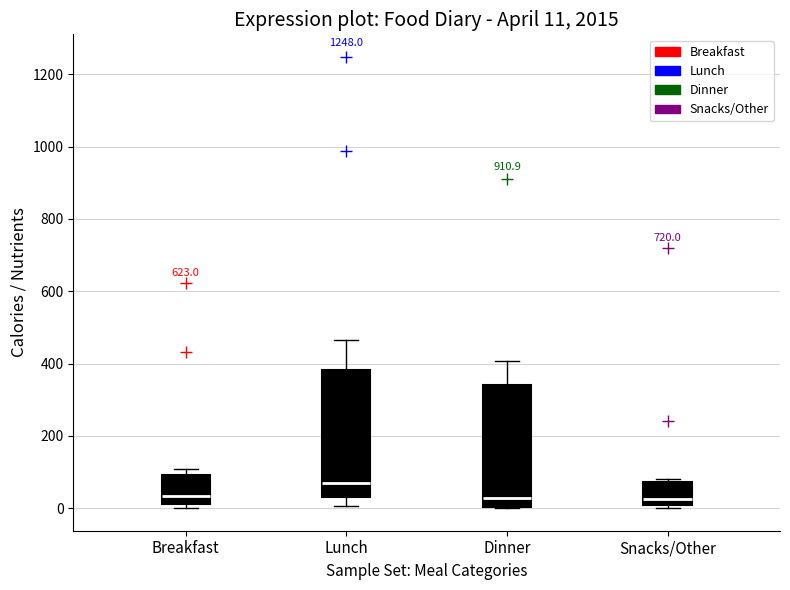

Which box has the highest median line?

Lunch